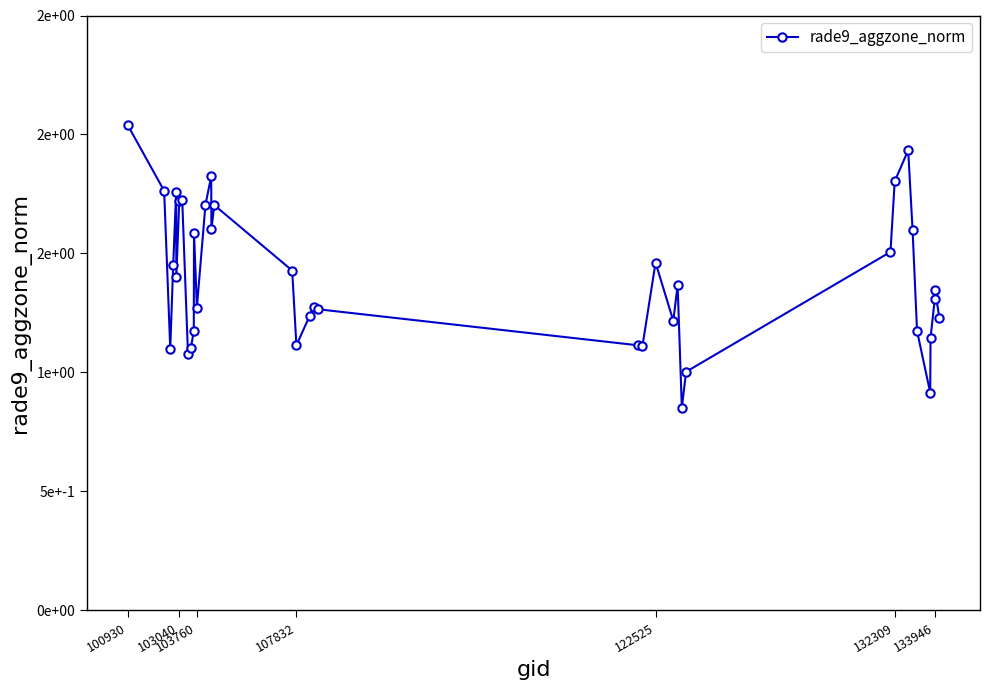

Is this an area chart (filled region under the line)?

No